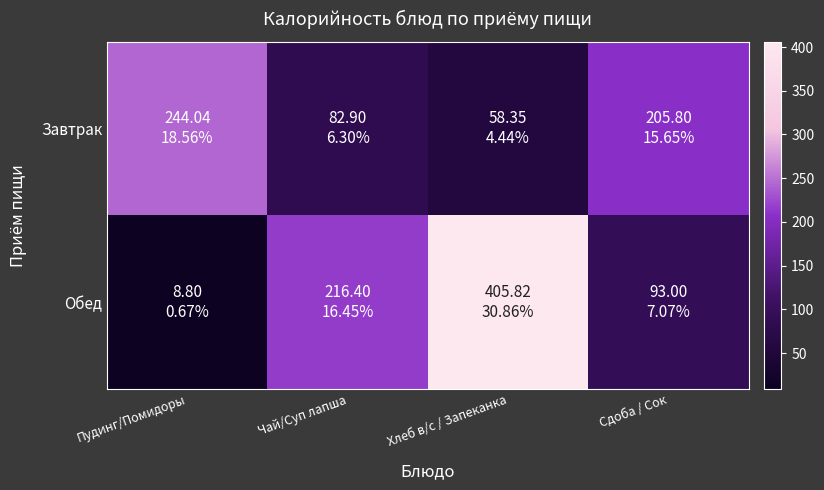

Between Чай/Суп лапша and Хлеб в/с / Запеканка, which series saw the biggest shift?

Обед